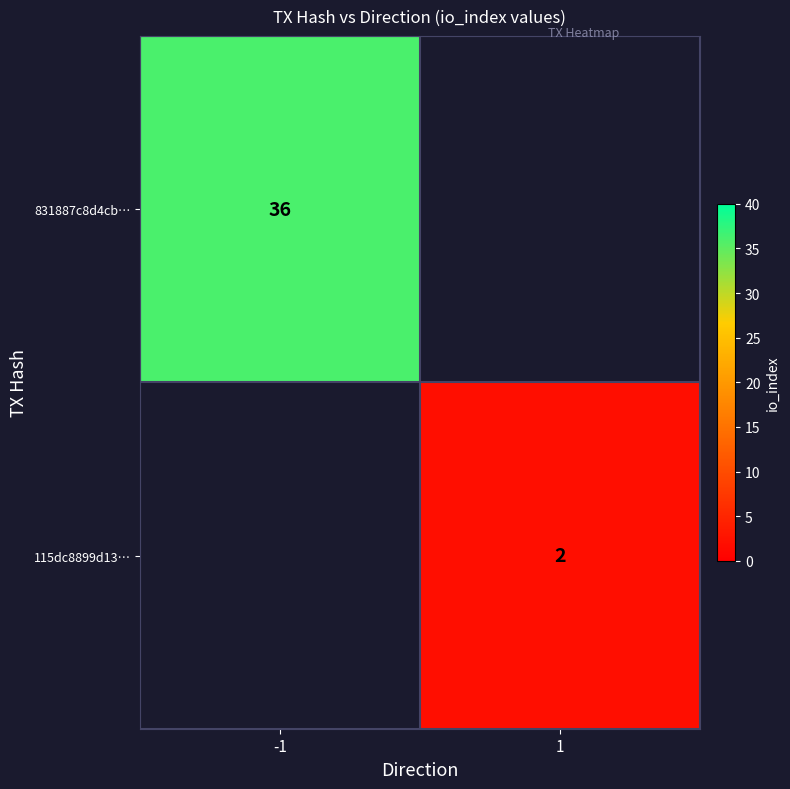

Count the number of data series in this chart.

2